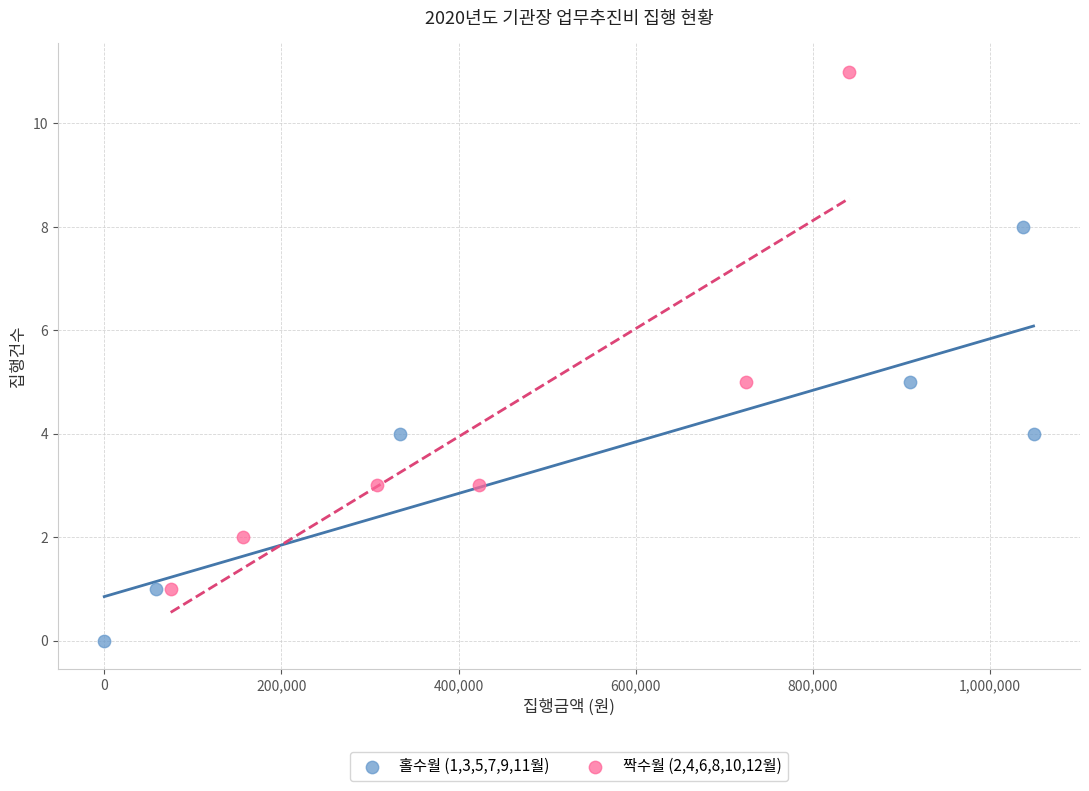

Which series contains the highest Y value?

짝수월 (2,4,6,8,10,12월)